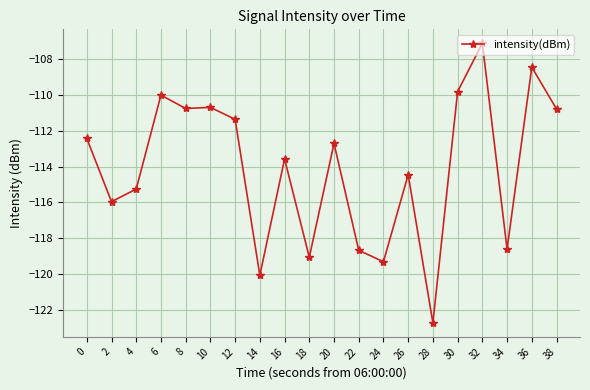

How many data points are less than -112?

12